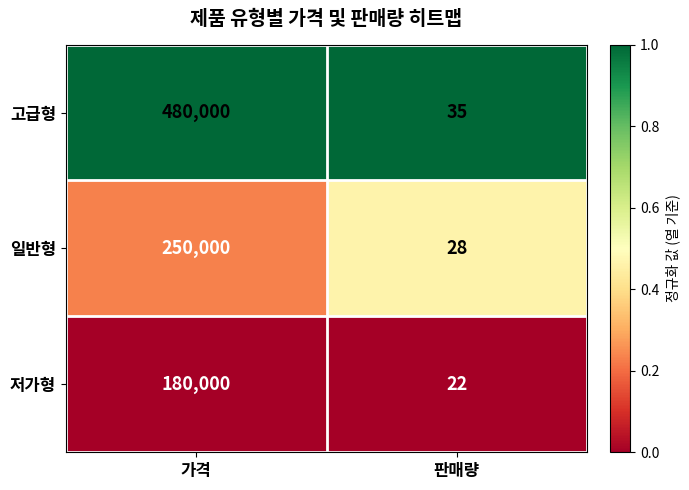

Is the value of 저가형 at 판매량 greater than the value of 일반형 at 가격?

No